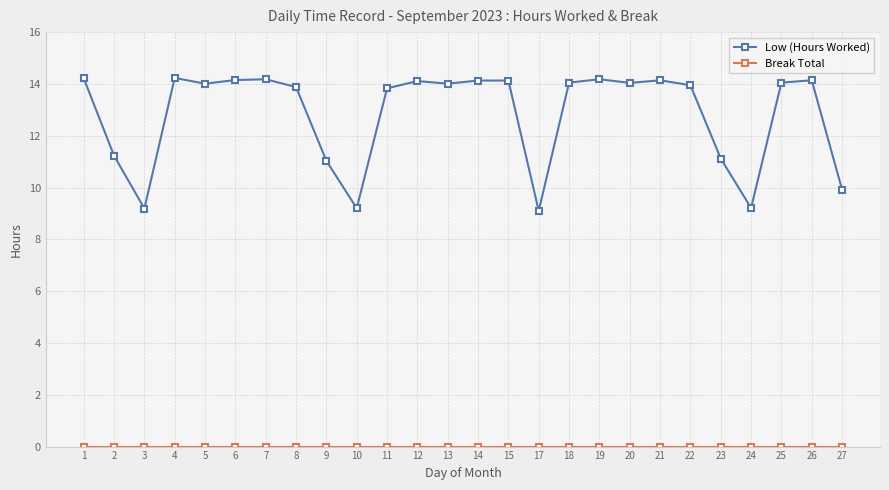

What is the highest value of the Low (Hours Worked) series?

14.2